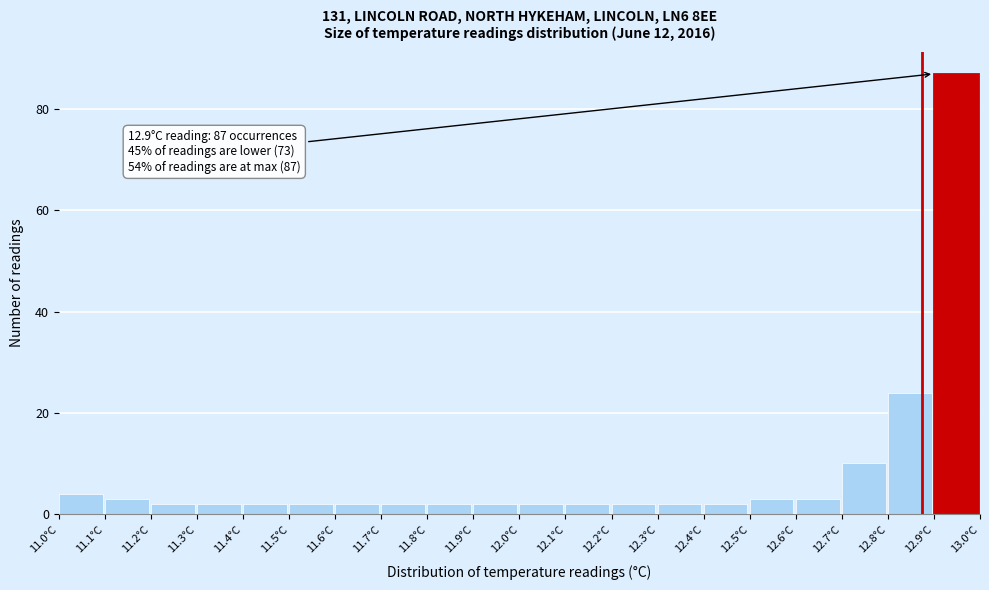

Which range on the x-axis has the tallest bar?

12.9 to 13.0